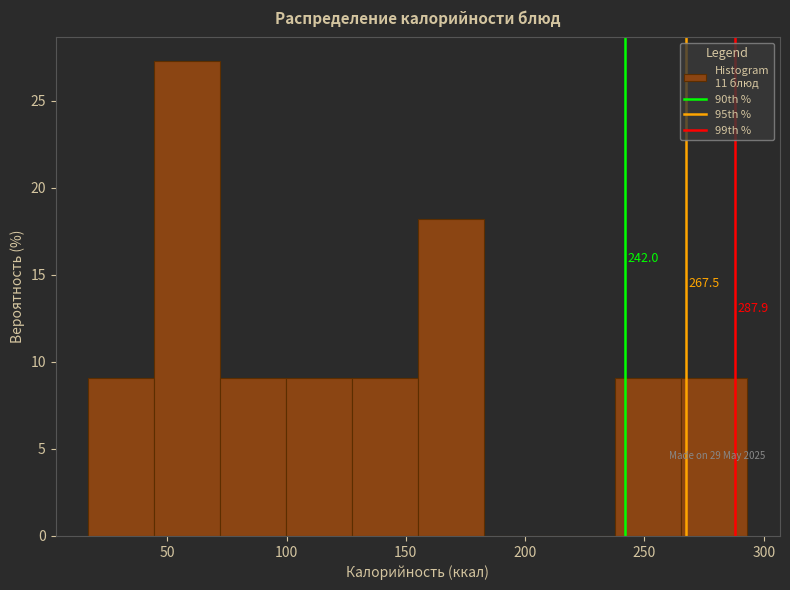

Over which range of the x-axis is the bar tallest?

45 to 70